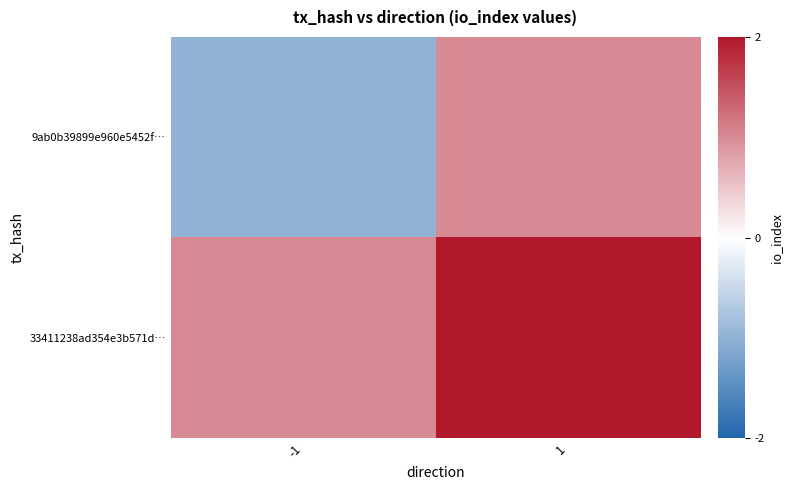

At how many categories does at least one series exceed 0?

2